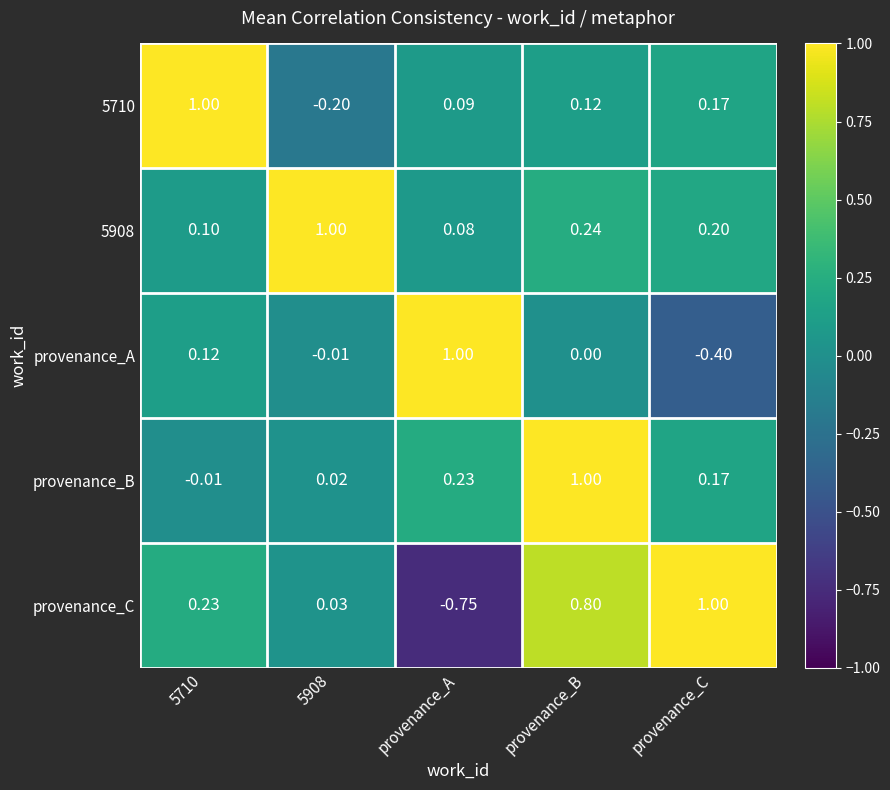

How many series are shown in this chart?

5